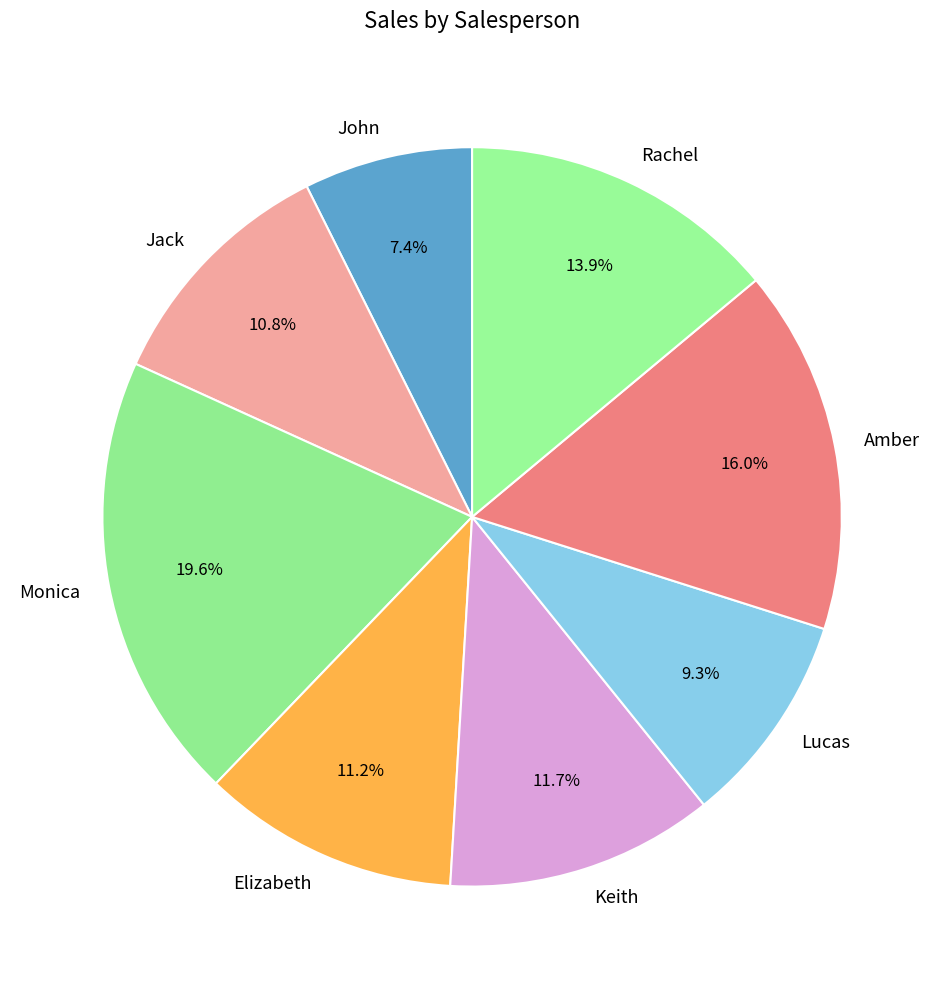

Is it true that Jack is 23% of the pie?

False